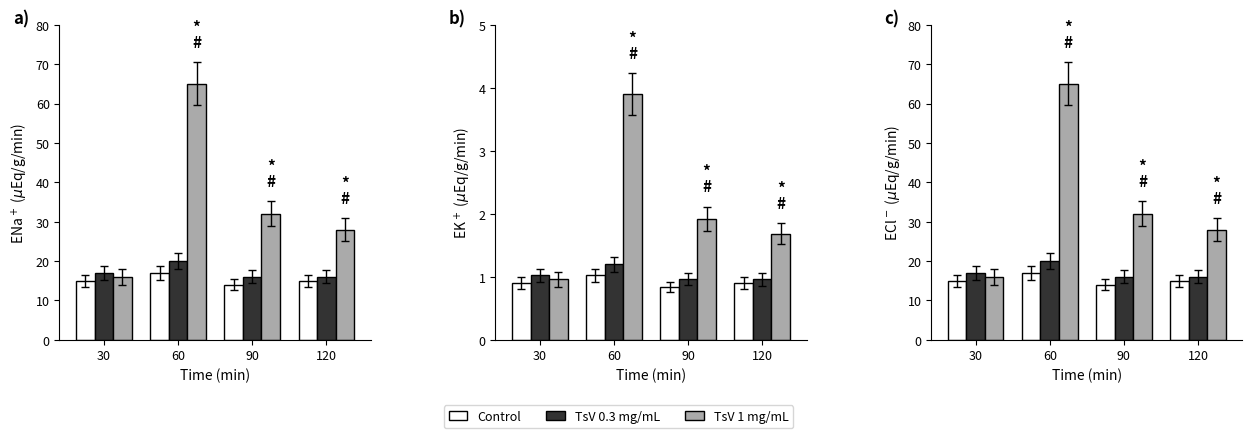

At how many categories does at least one series exceed 59?

1